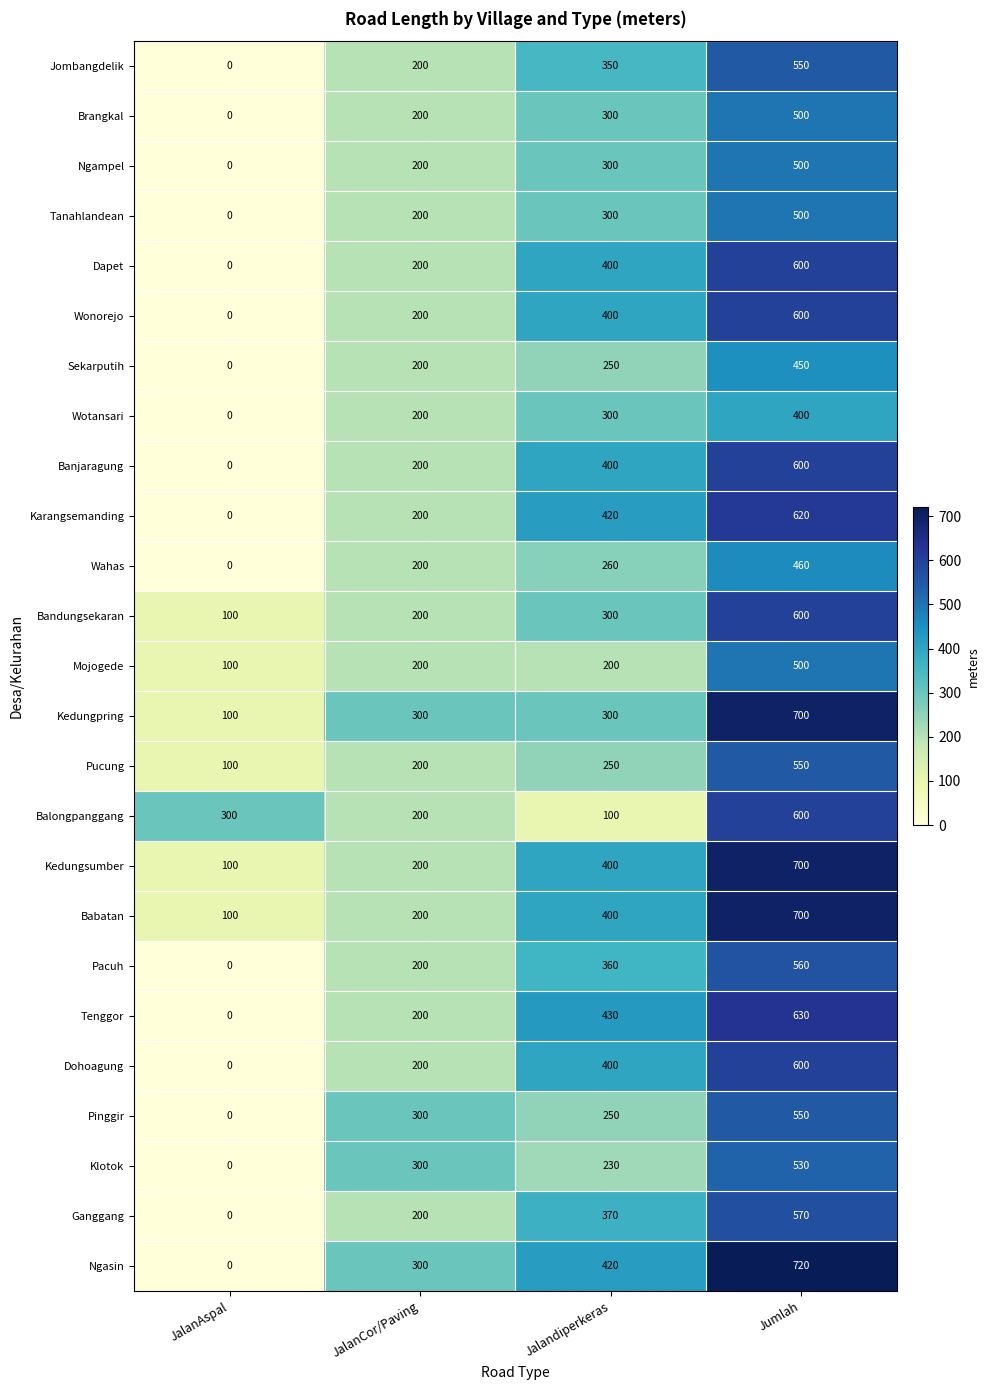

True or false: Mojogede has a value of 50 at Jalandiperkeras.

False